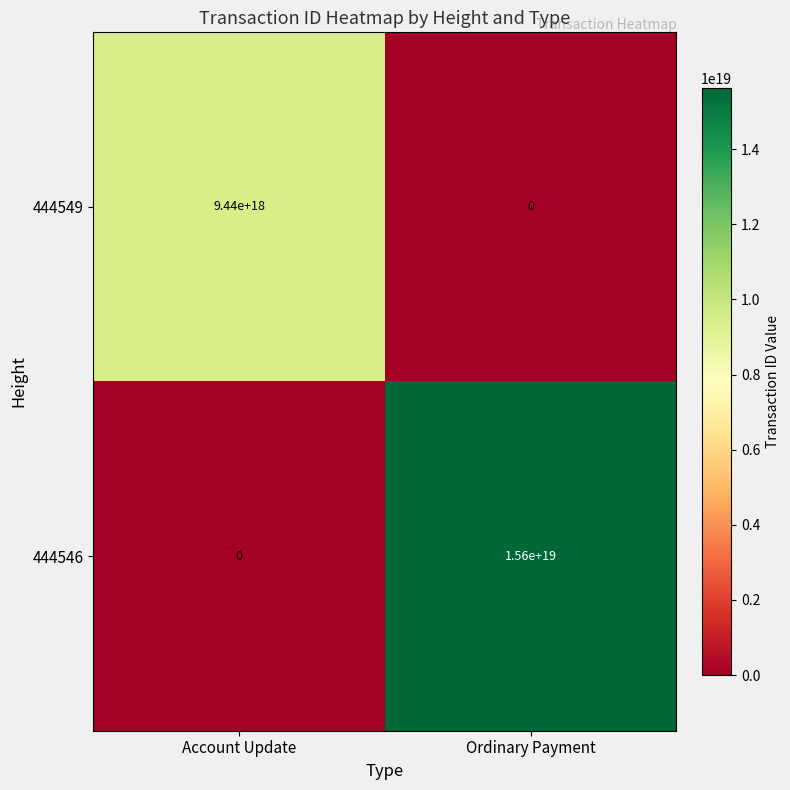

Rank the categories by 444549 value from highest to lowest.

Account Update, Ordinary Payment